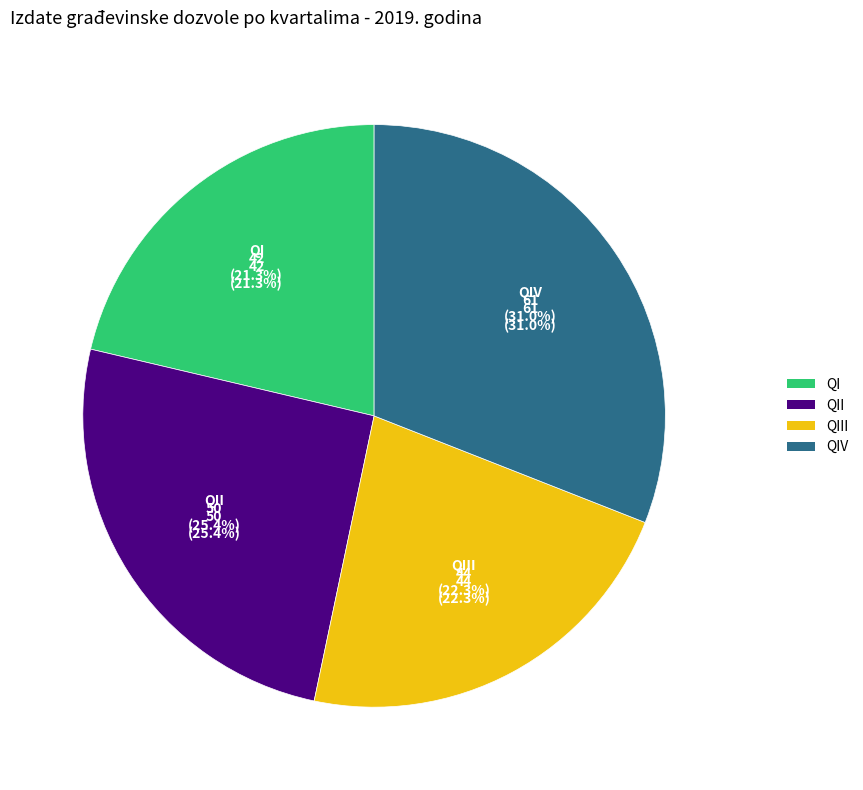

Is QIII the majority of the pie?

No